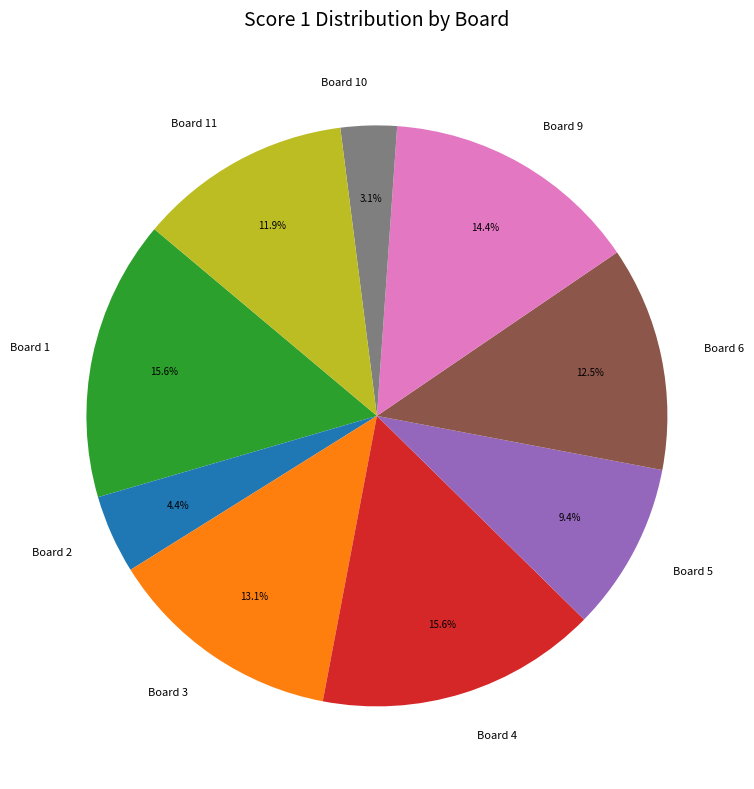

Is there a majority slice in this chart?

No